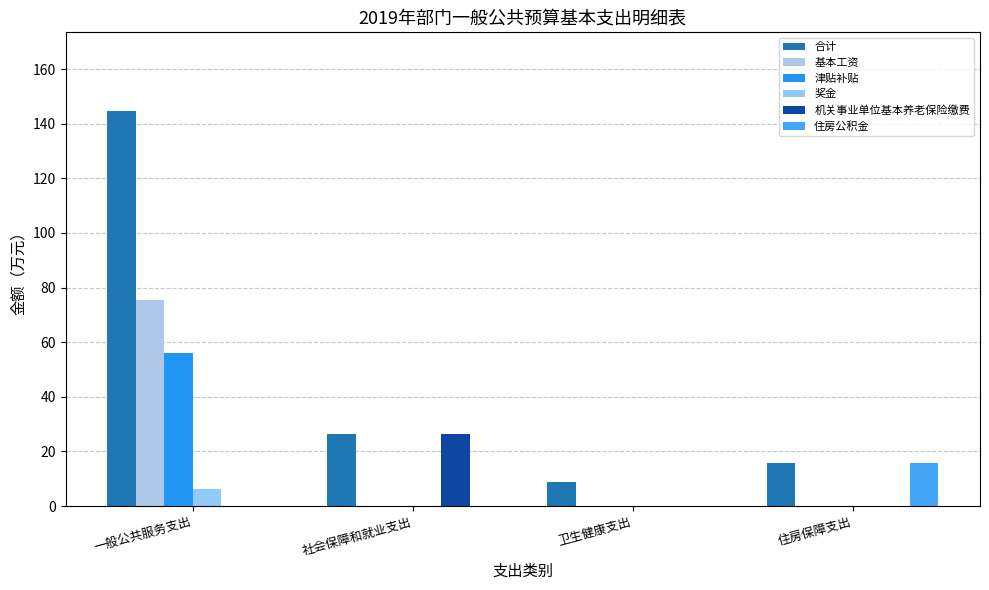

Which series has the largest range (max minus min)?

合计